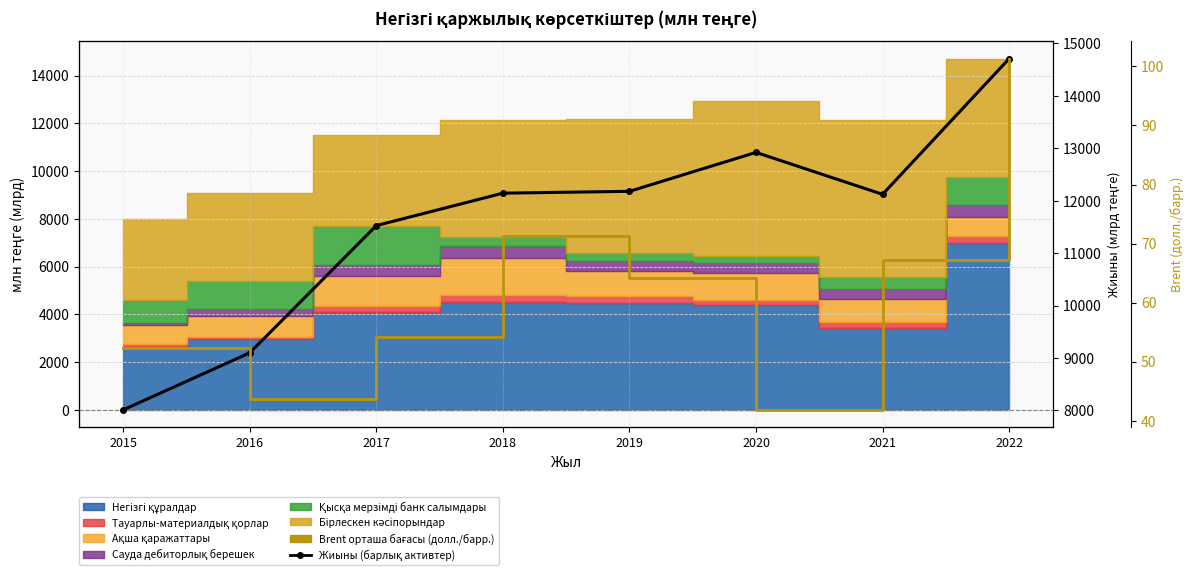

True or false: Жиыны (барлық активтер) has more than 2 points higher than both neighbors.

False